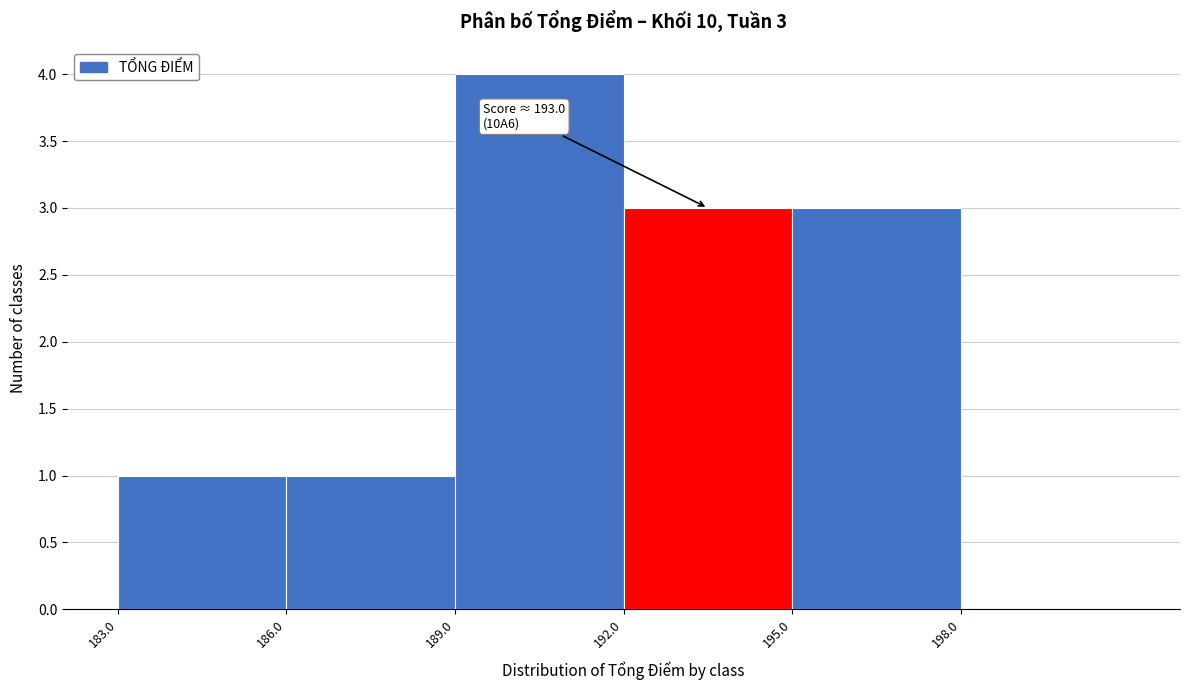

Which range on the x-axis has the tallest bar?

189 to 192